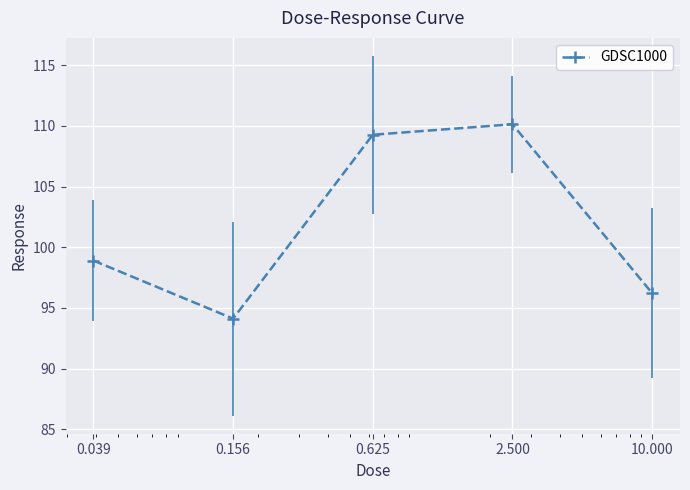

What is the difference between the maximum and minimum values?

16.0